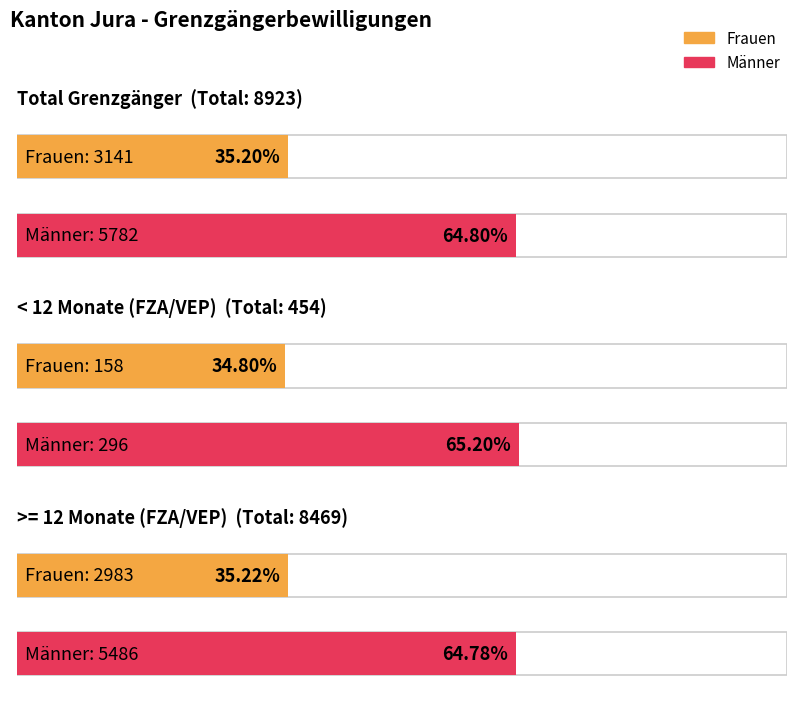

At which label is Frauen closest to 1649?

>= 12 Monate (FZA/VEP)